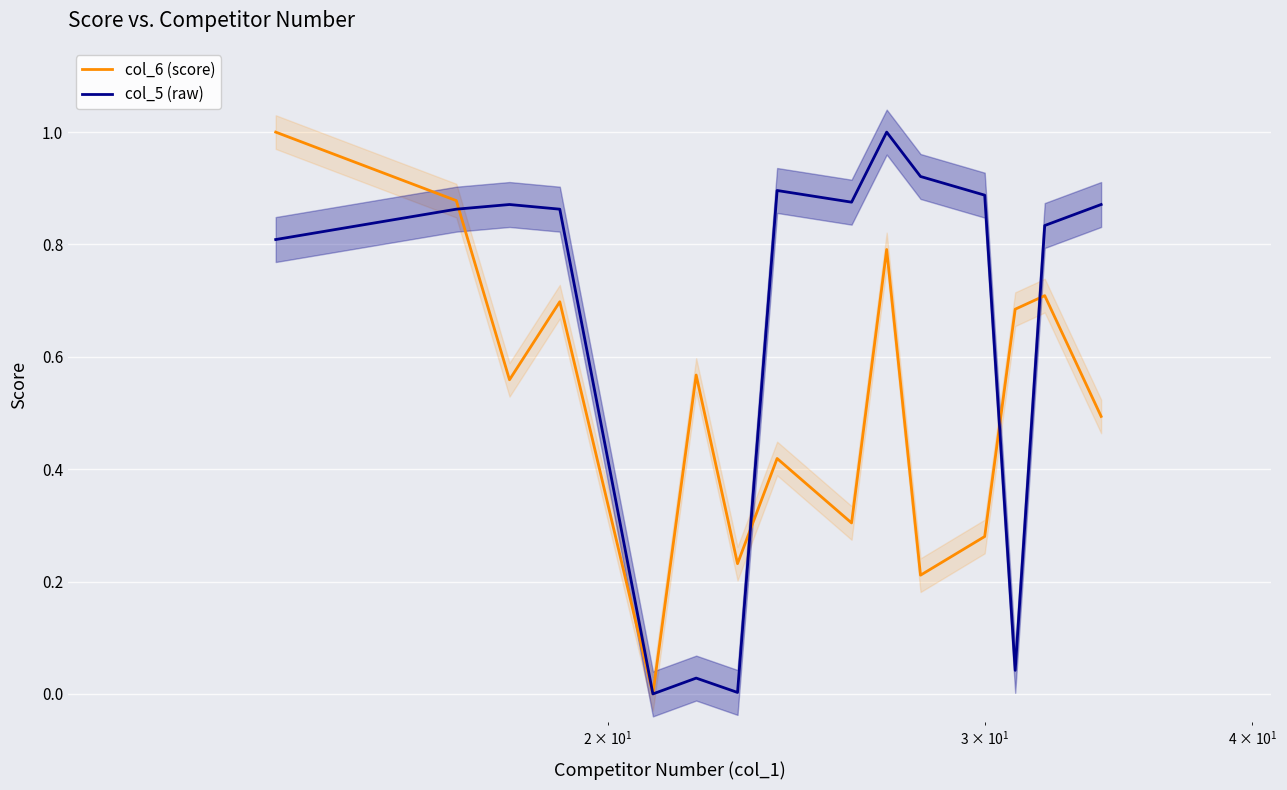

Reading left to right, transcribe all the data shown in this chart.

col_6 (score): 1.0	0.9	0.6	0.7	0.0	0.6	0.2	0.4	0.3	0.8	0.2	0.3	0.7	0.7	0.5
col_5 (raw): 0.8	0.9	0.9	0.9	0.0	0.0	0.0	0.9	0.9	1.0	0.9	0.9	0.0	0.8	0.9